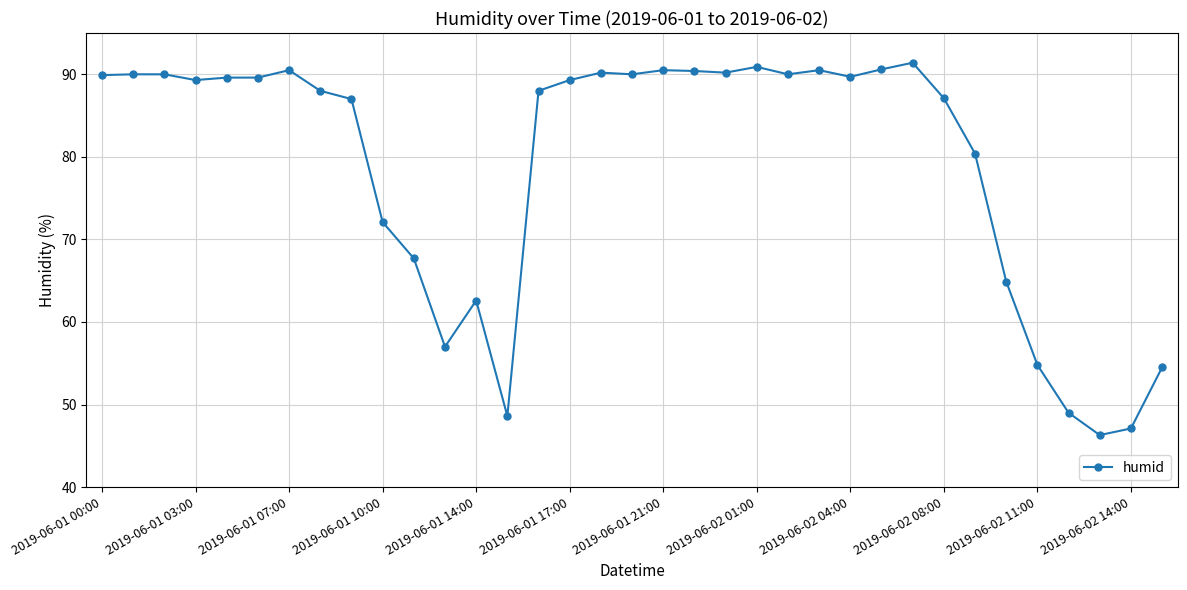

What is the smallest value displayed?

46.3